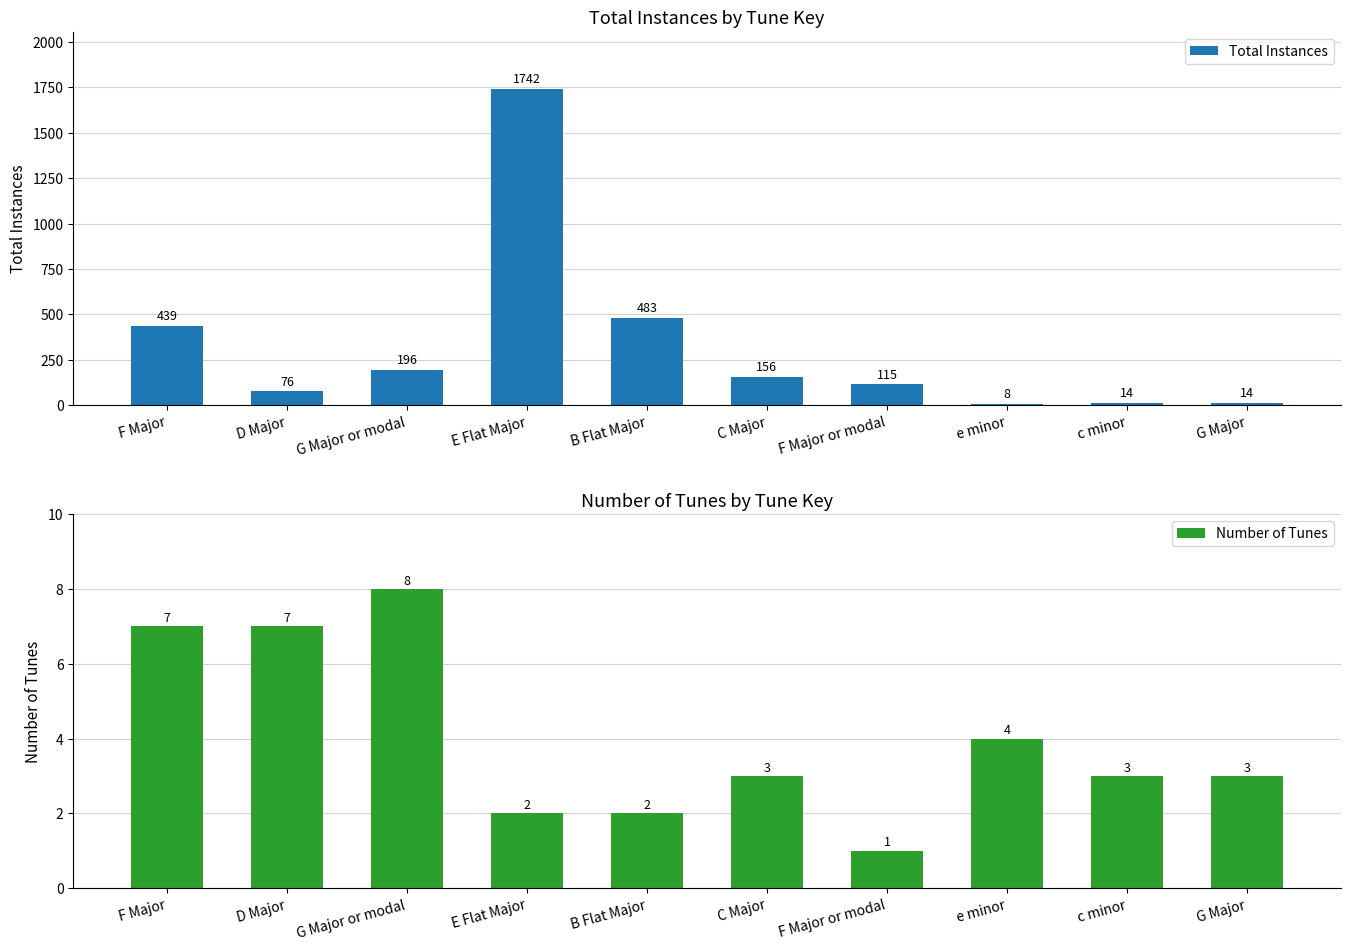

How many categories are shown in the chart?

10